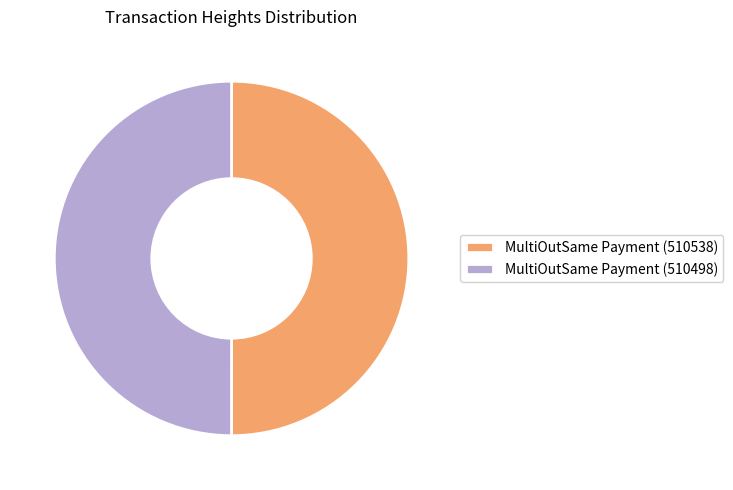

What is the ratio of the value at MultiOutSame Payment (510498) to the value at MultiOutSame Payment (510538)?

1.0